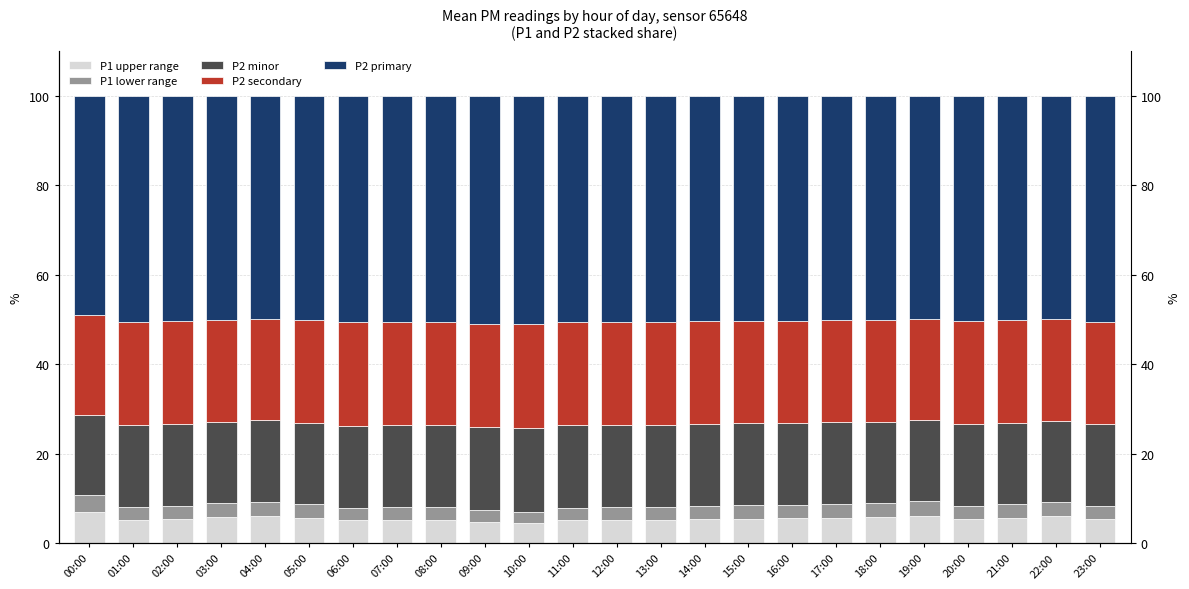

How many bars are there in total?

120